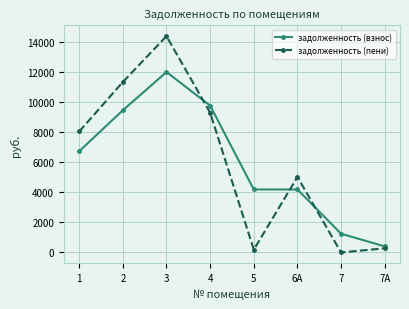

Which label corresponds to the largest value in the chart?

3